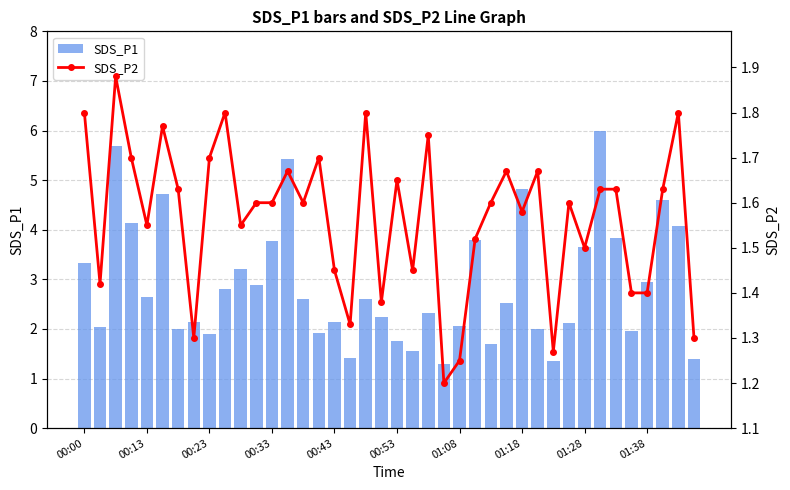

Reading left to right, what are all the values shown in this chart?

SDS_P1: 3.3	2.0	5.7	4.1	2.6	4.7	2.0	2.1	1.9	2.8	3.2	2.9	3.8	5.4	2.6	1.9	2.1	1.4	2.6	2.2	1.8	1.6	2.3	1.3	2.0	3.8	1.7	2.5	4.8	2.0	1.4	2.1	3.6	6.0	3.8	1.9	3.0	4.6	4.1	1.4
SDS_P2: 1.8	1.4	1.9	1.7	1.6	1.8	1.6	1.3	1.7	1.8	1.6	1.6	1.6	1.7	1.6	1.7	1.4	1.3	1.8	1.4	1.6	1.4	1.8	1.2	1.2	1.5	1.6	1.7	1.6	1.7	1.3	1.6	1.5	1.6	1.6	1.4	1.4	1.6	1.8	1.3